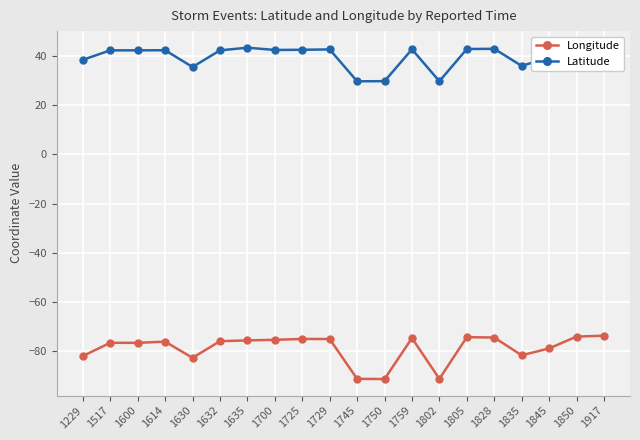

Rank the series at 1802 from lowest to highest value.

Longitude, Latitude